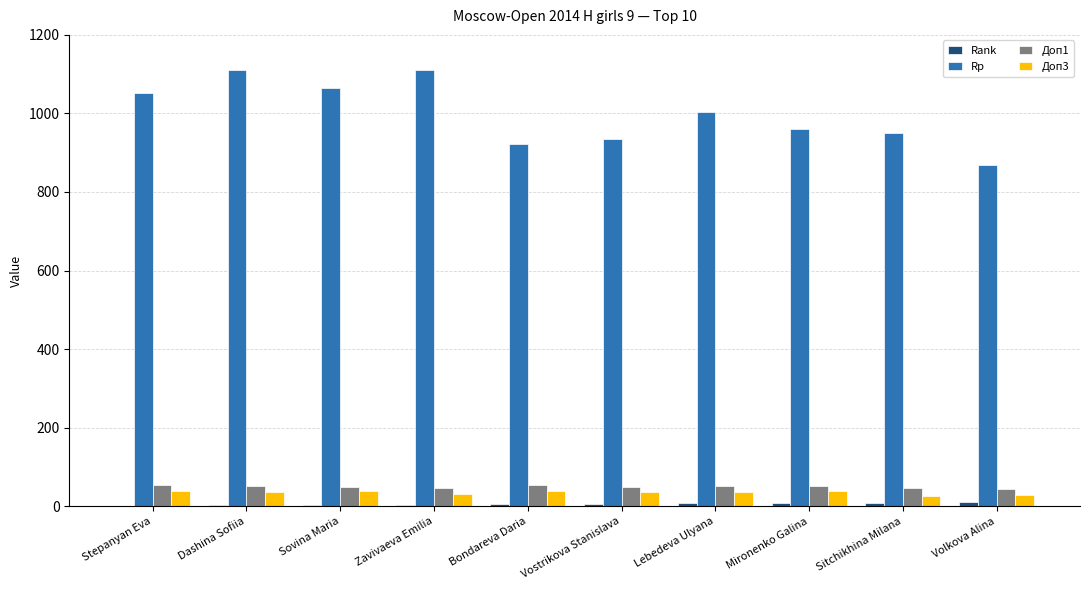

The value of Доп3 at Zavivaeva Emilia is 32.0. True or false?

True